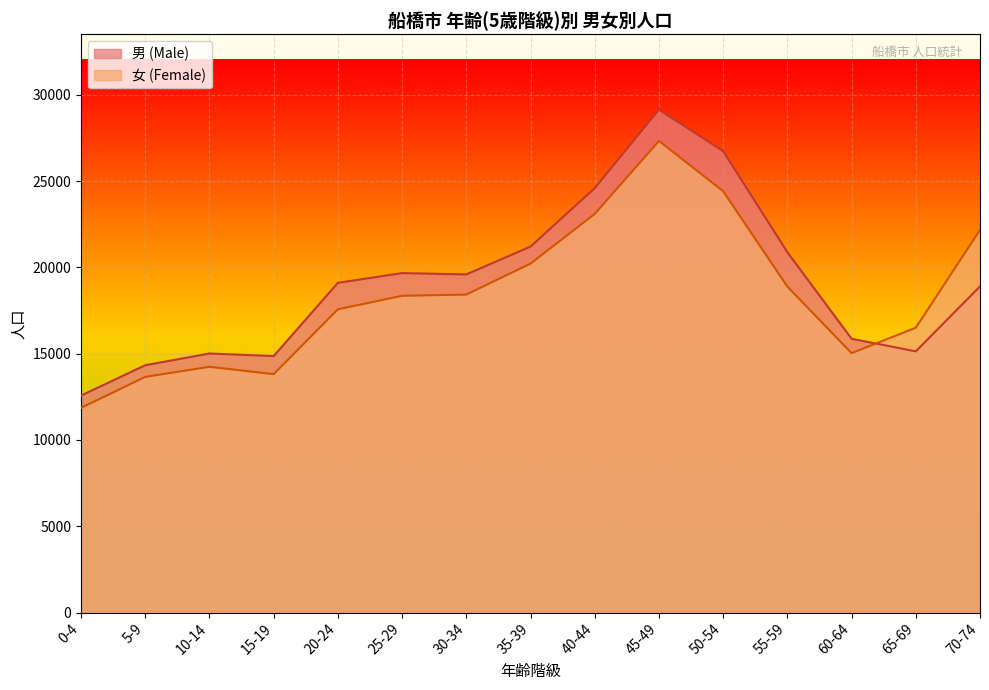

What is the label of the 13th point from the right?

10-14